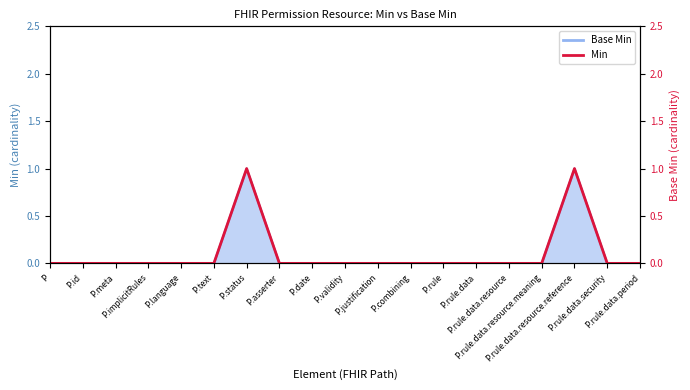

True or false: the data shows 0 at P.status.

False